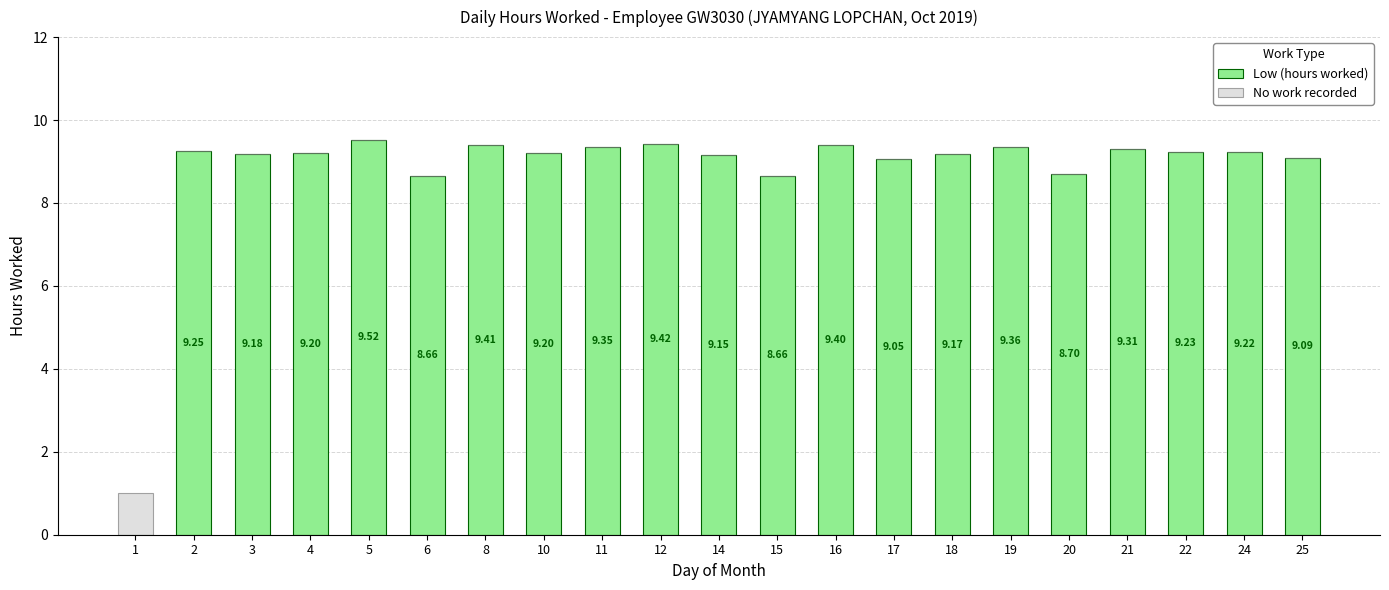

What is the total value across all series at 20?

8.7